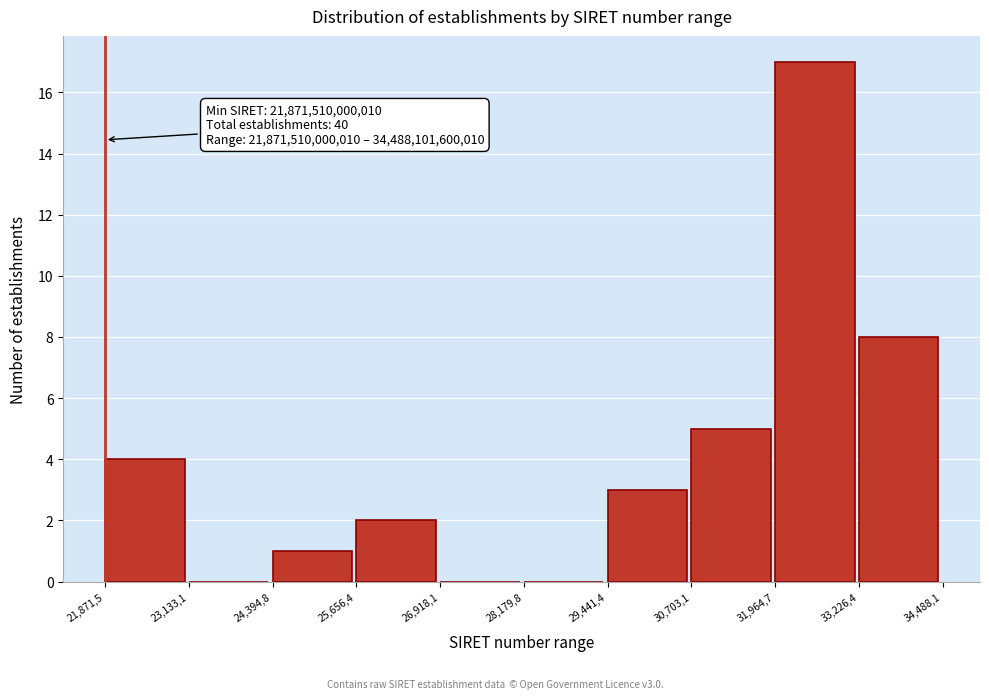

Reading left to right, transcribe all the data shown in this chart.

21,871,5=4	23,133,1=0	24,394,8=1	25,656,4=2	26,918,1=0	28,179,8=0	29,441,4=3	30,703,1=5	31,964,7=17	33,226,4=8